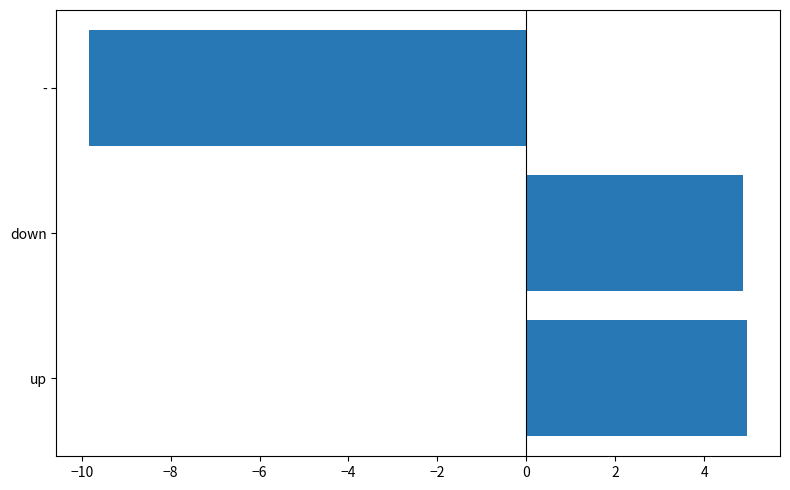

What is the difference between the maximum and minimum values?

14.8